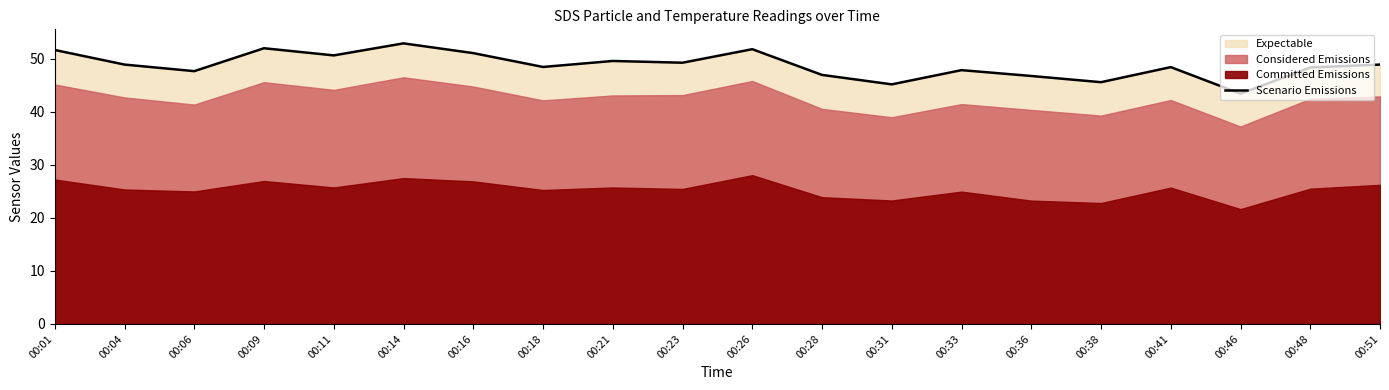

Is it true that the value at 00:28 is 46.9?

True